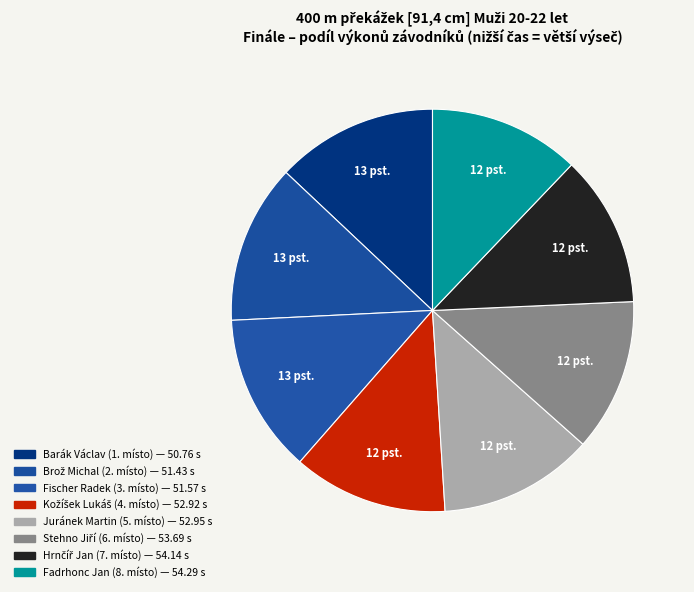

Is the sum of Fadrhonc Jan and Brož Michal greater than half?

No